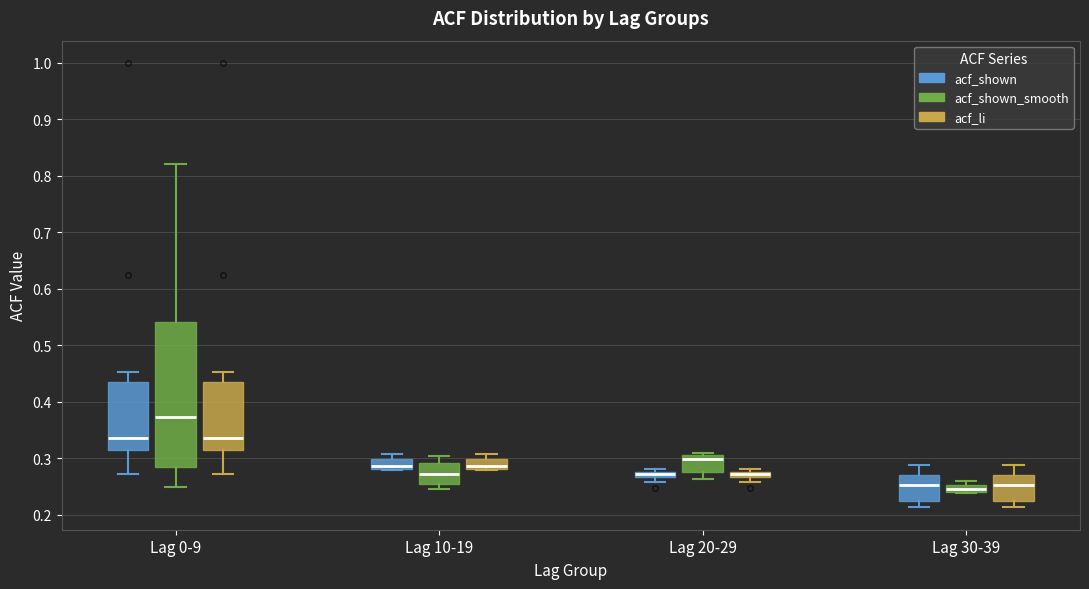

Comparing the boxes themselves (not the whiskers), which one is the tallest?

Lag 0-9 (acf_shown_smooth)